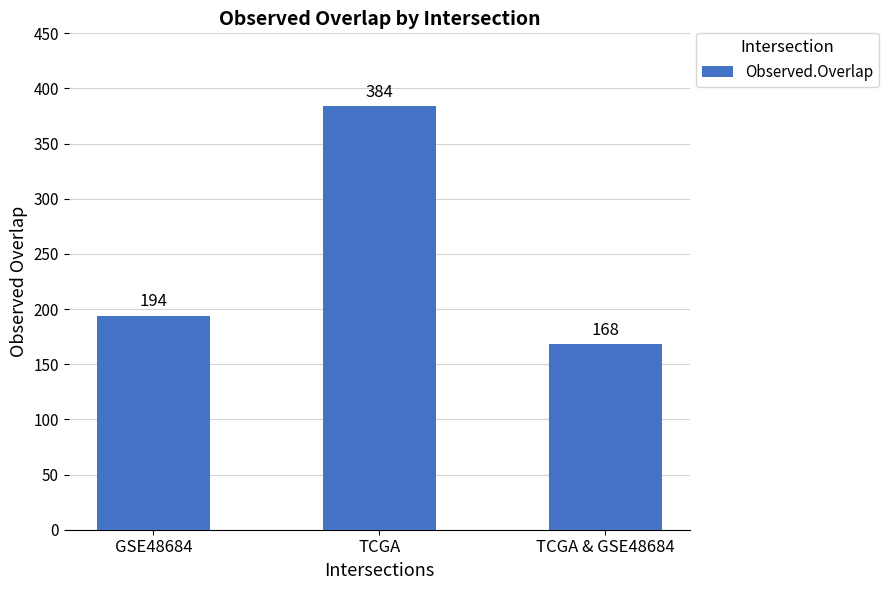

What position from the left is TCGA?

2